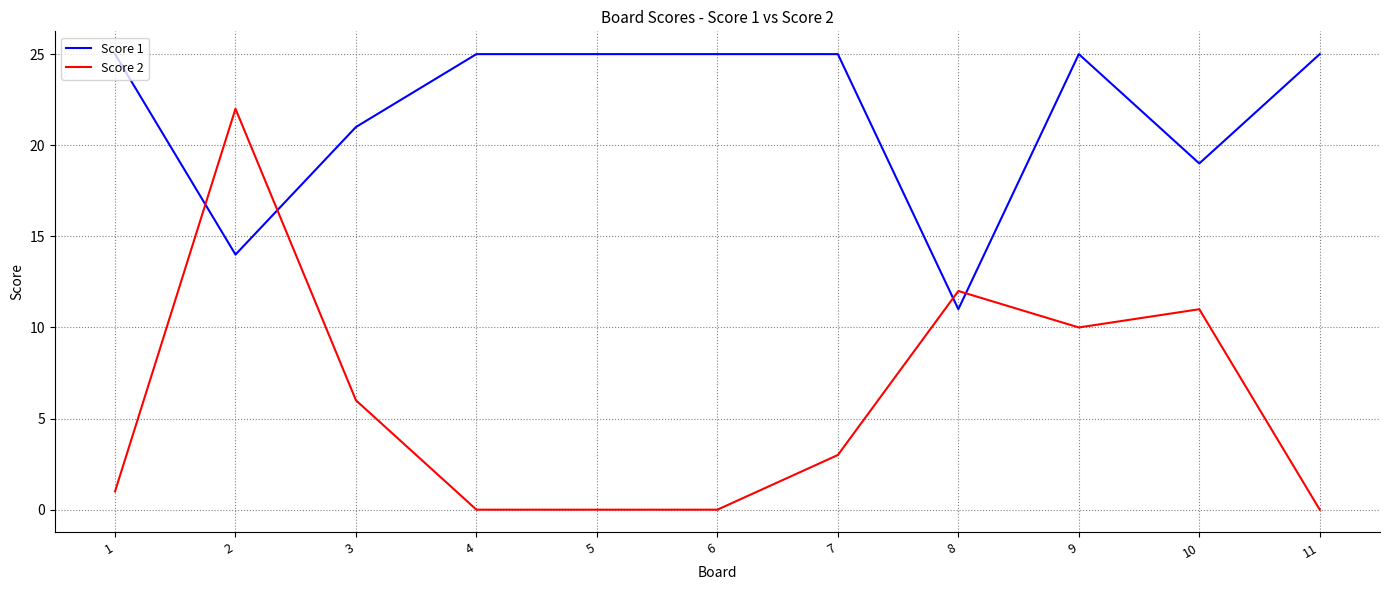

Reading left to right, what are all the values shown in this chart?

Score 1: 25	14	21	25	25	25	25	11	25	19	25
Score 2: 1	22	6	0	0	0	3	12	10	11	0